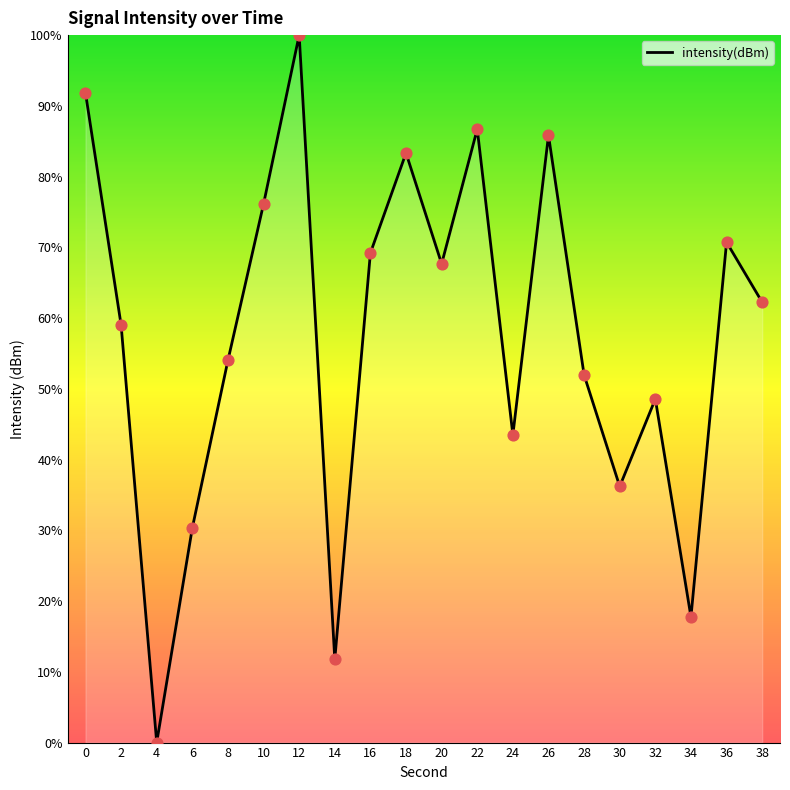

What is the change in value from 4 to 36?

+70.7